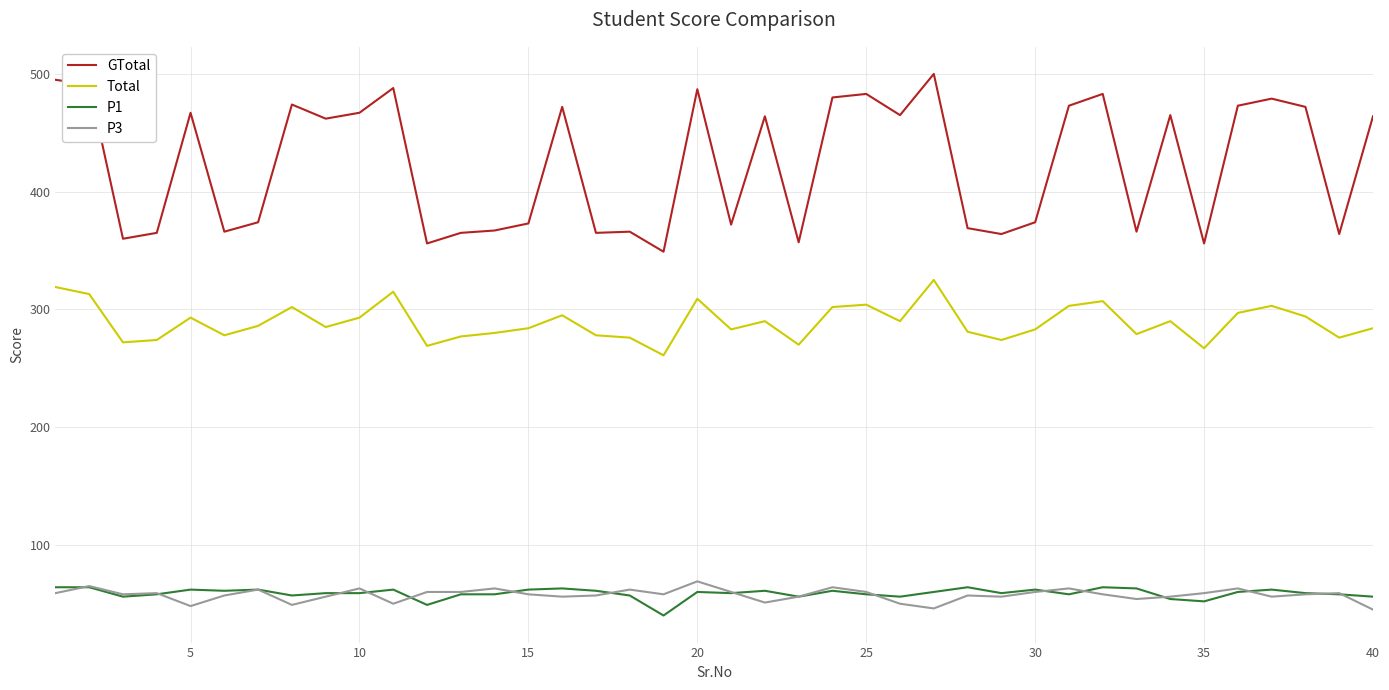

At how many categories does at least one series exceed 279?

40